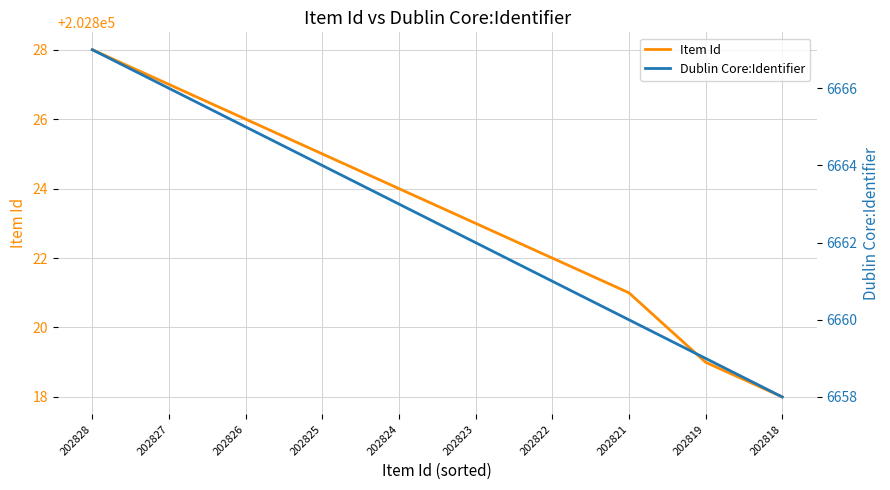

What is the sum of the Item Id values at 202828 and 202825?

405653